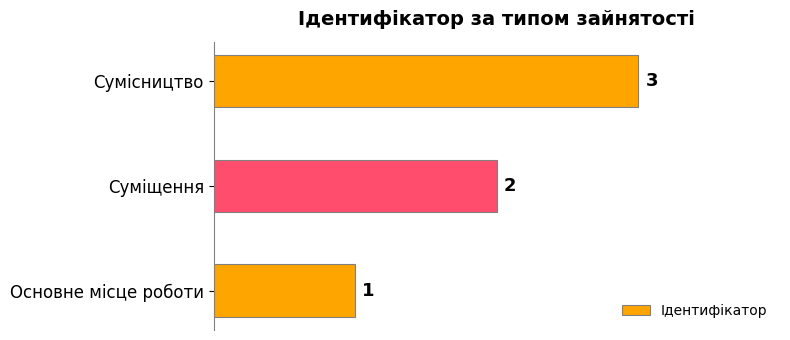

List the labels in order of value, largest first.

Сумісництво, Суміщення, Основне місце роботи